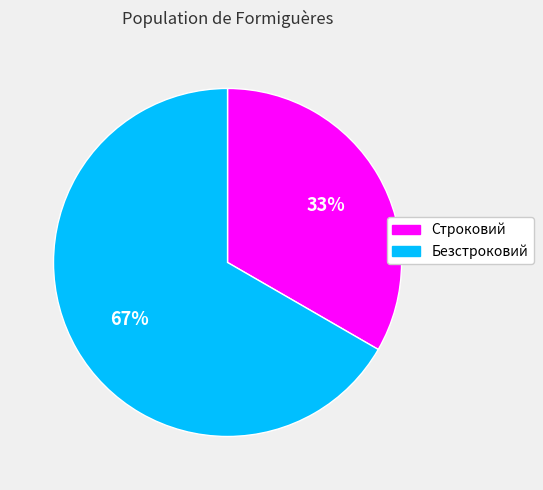

Is the sum of Строковий and Безстроковий greater than half?

Yes